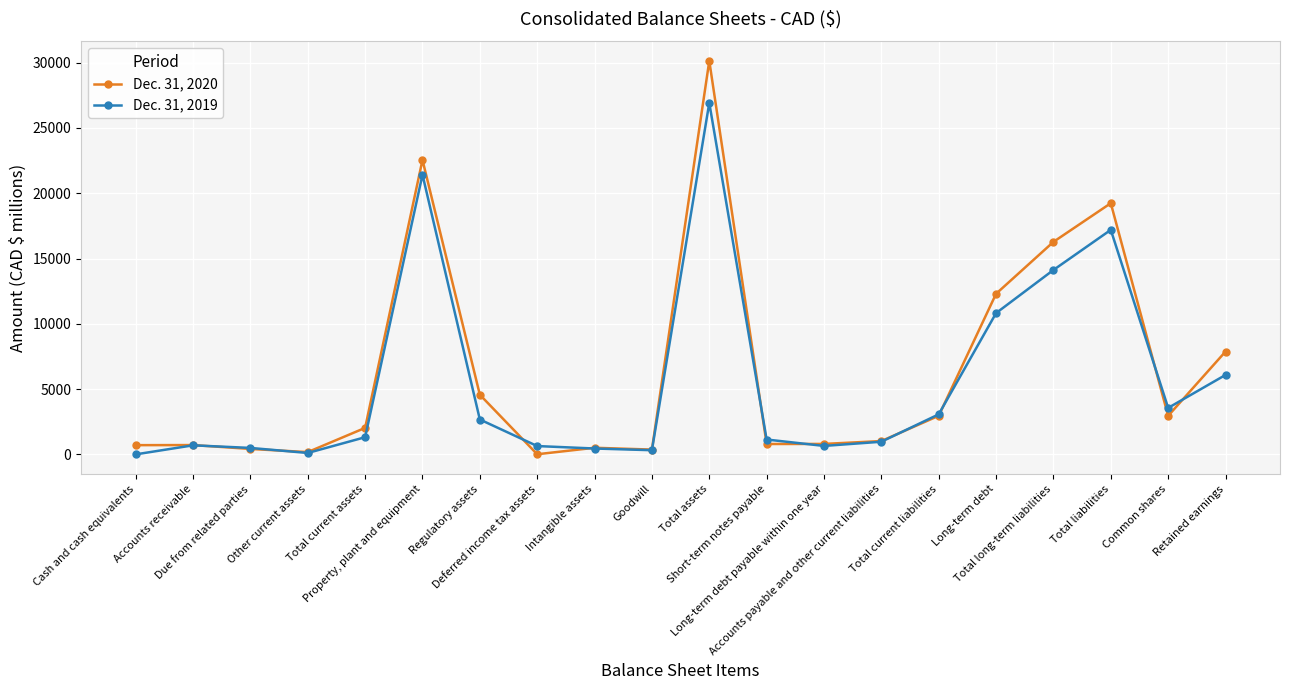

List the series in order of their overall mean, lowest first.

Dec. 31, 2019, Dec. 31, 2020